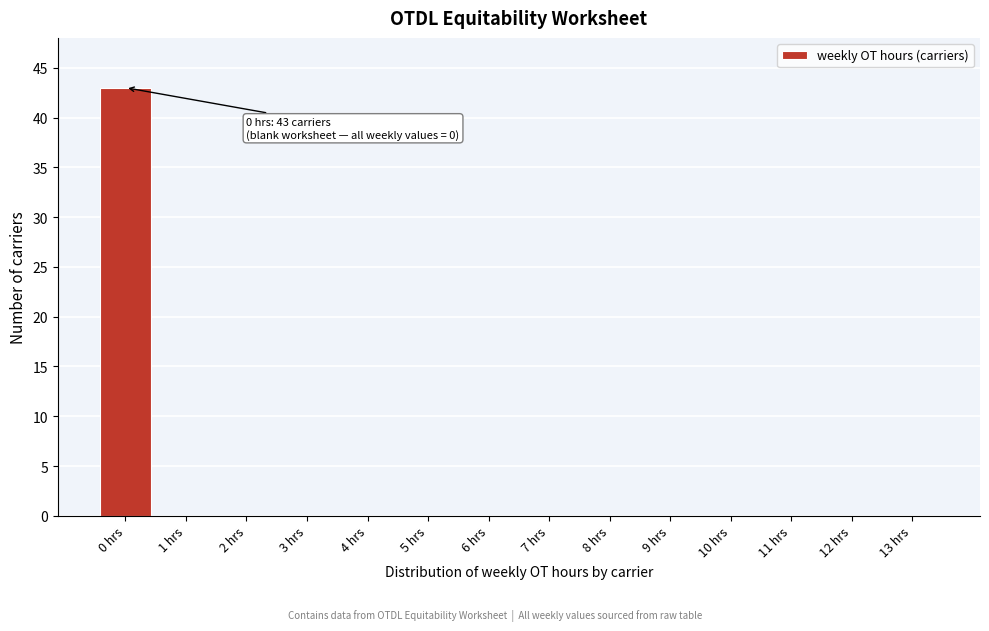

Reading left to right, extract all data points from this chart.

0 hrs=43	1 hrs=0	2 hrs=0	3 hrs=0	4 hrs=0	5 hrs=0	6 hrs=0	7 hrs=0	8 hrs=0	9 hrs=0	10 hrs=0	11 hrs=0	12 hrs=0	13 hrs=0